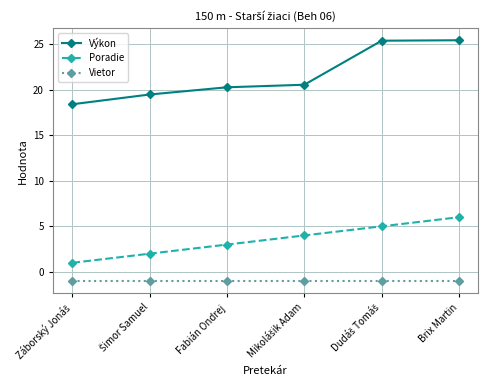

What is the average value of the Vietor series?

-1.0